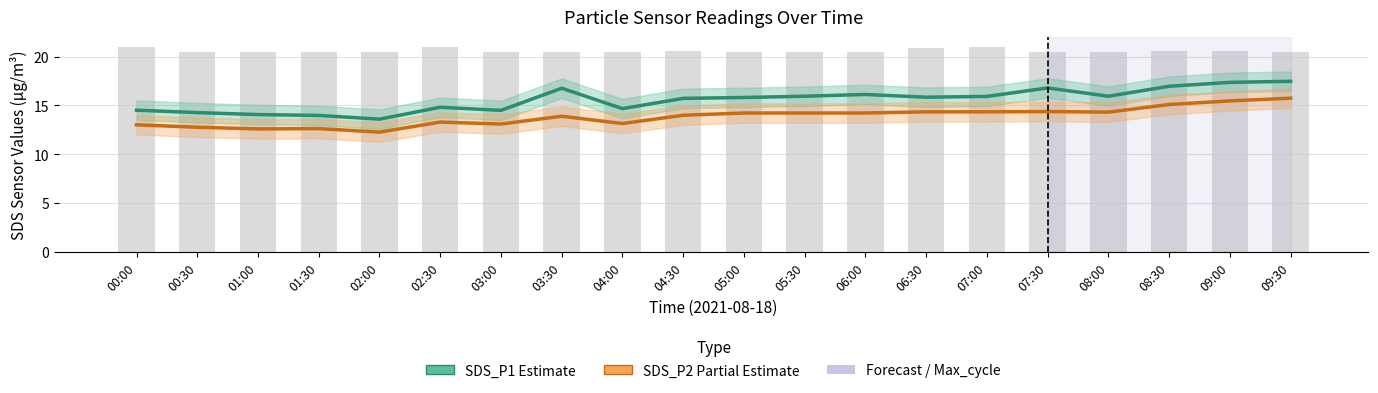

What is the greatest value displayed?

21.0